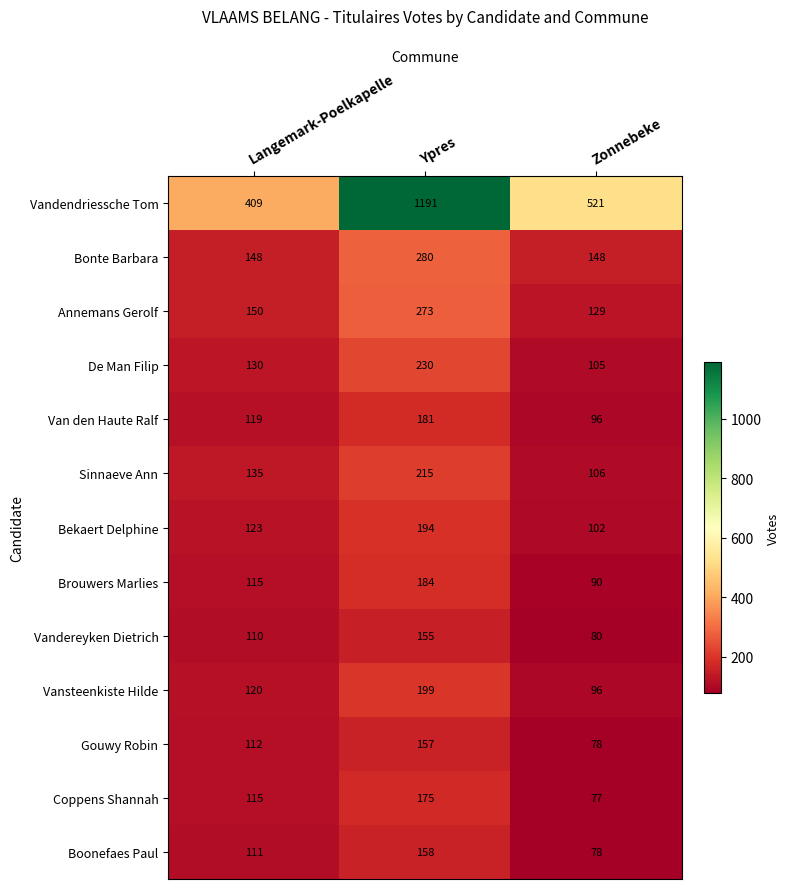

The Bonte Barbara series shows 237 at Zonnebeke. True or false?

False